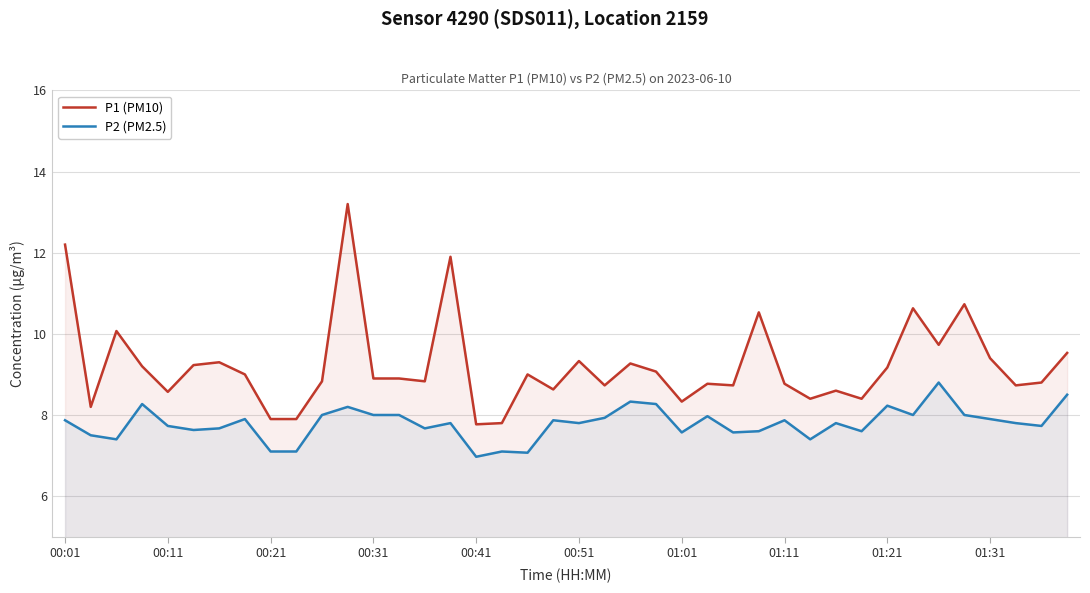

What is the maximum value shown in the chart?

13.2